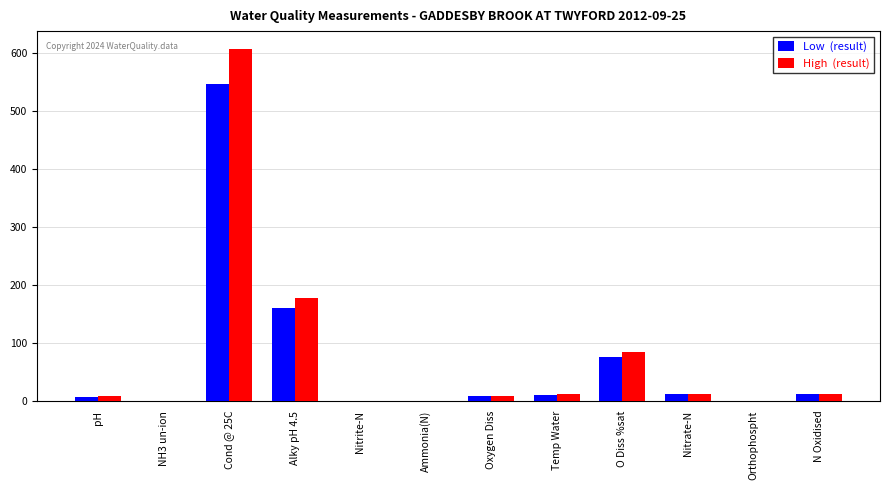

At which category is the sum across all series the highest?

Cond @ 25C